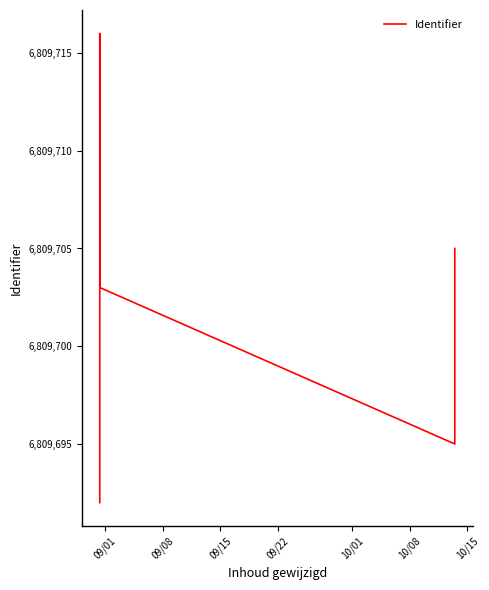

How many values are below 6809705?

6